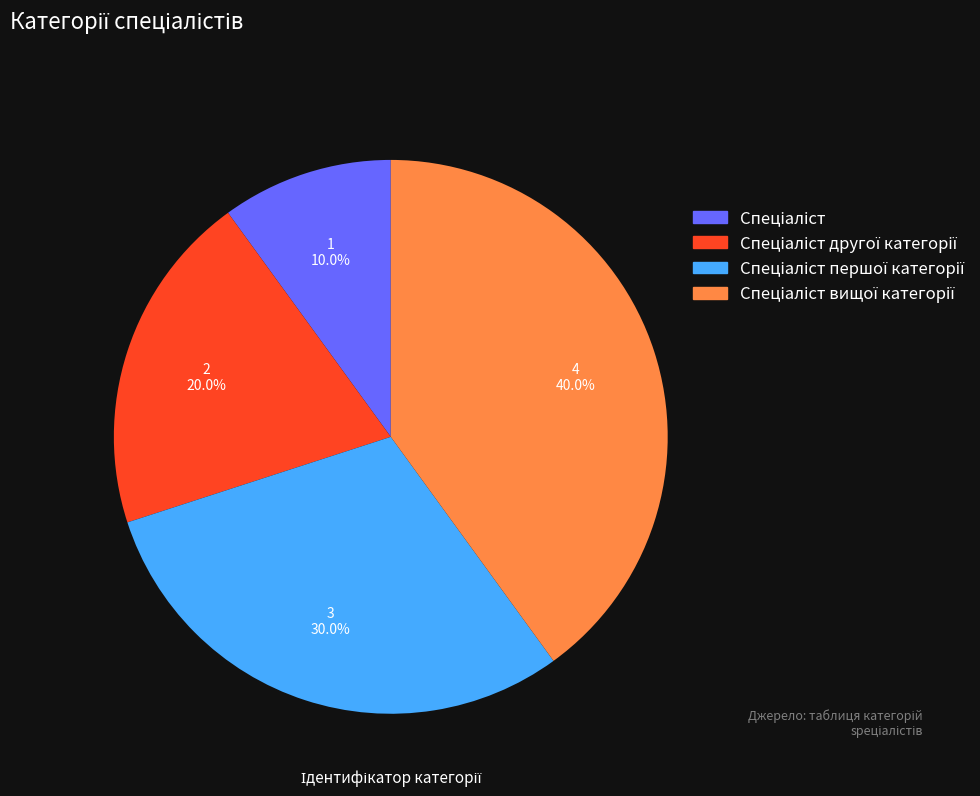

Does any single category account for the majority?

No